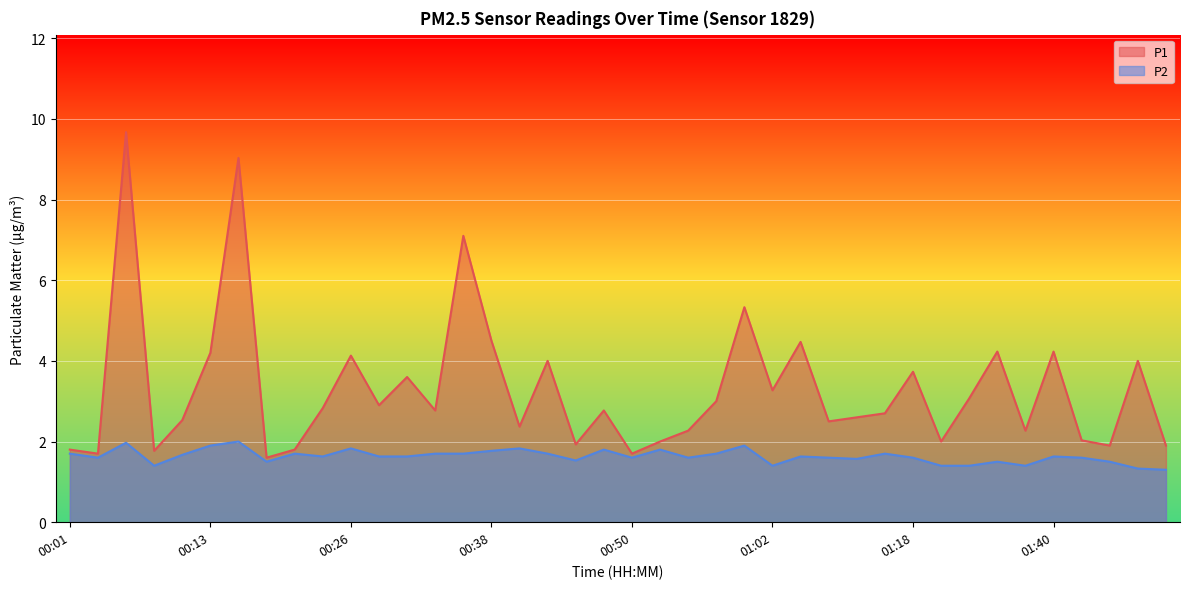

What is the difference between the maximum and minimum values in the P2 series?

0.7